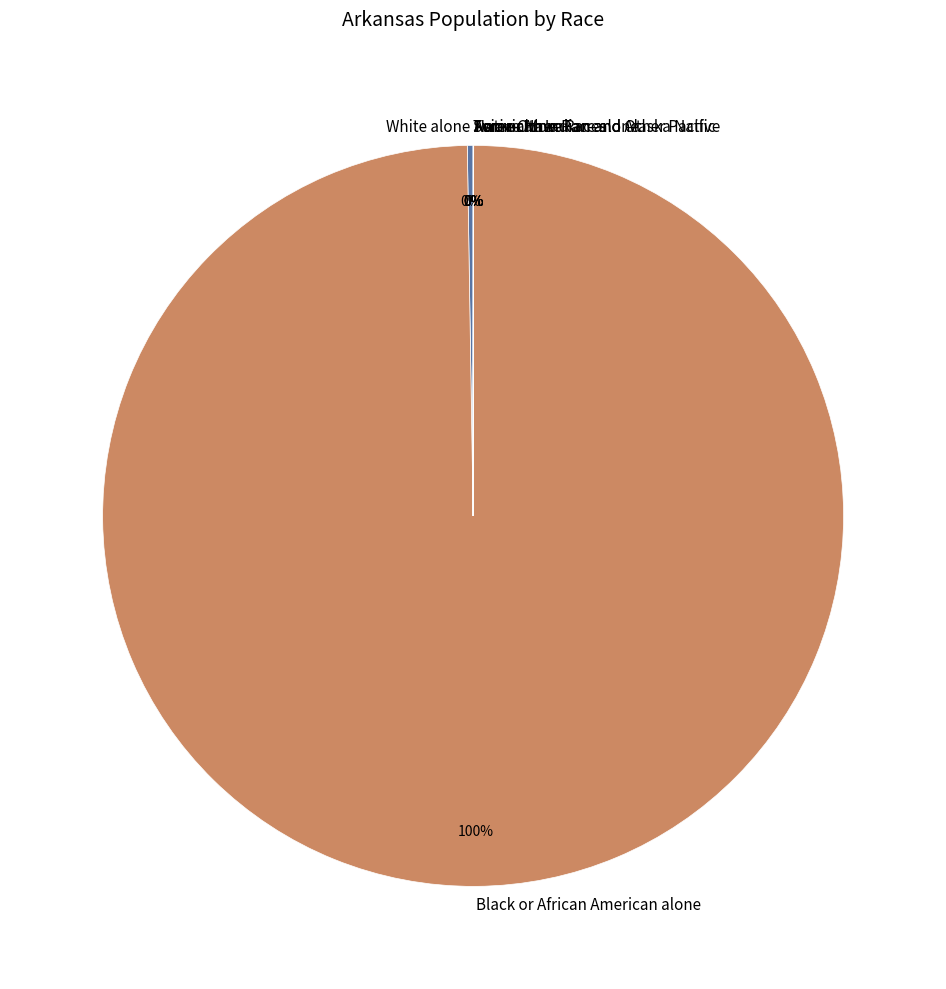

What is the largest slice in the pie chart?

Black or African American alone